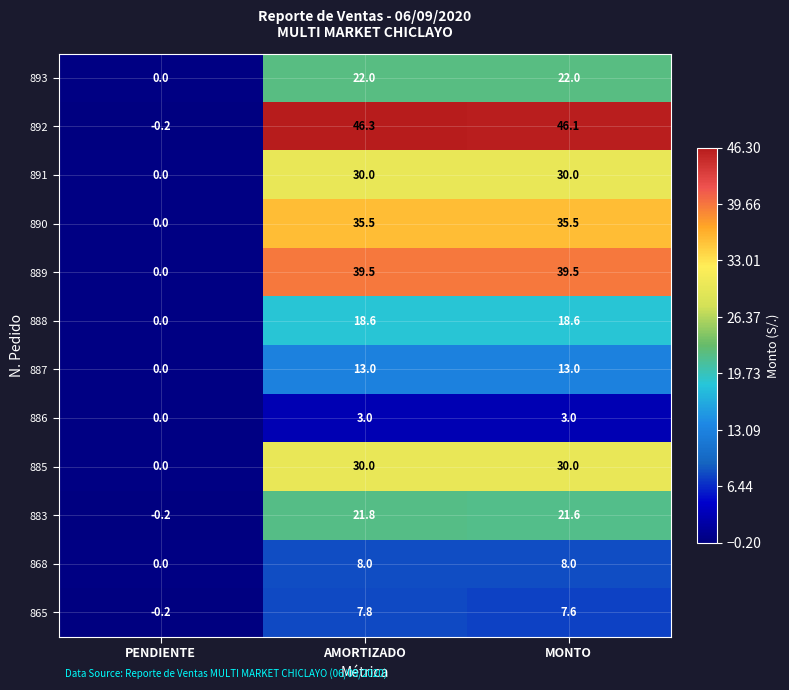

True or false: 865 has a value of 3.2 at MONTO.

False